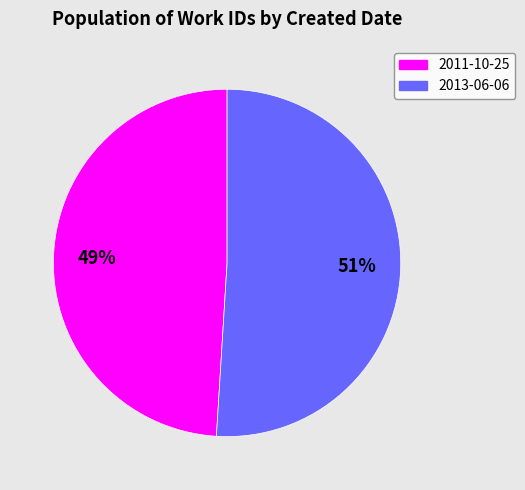

Between 2013-06-06 and 2011-10-25, which is larger?

2013-06-06